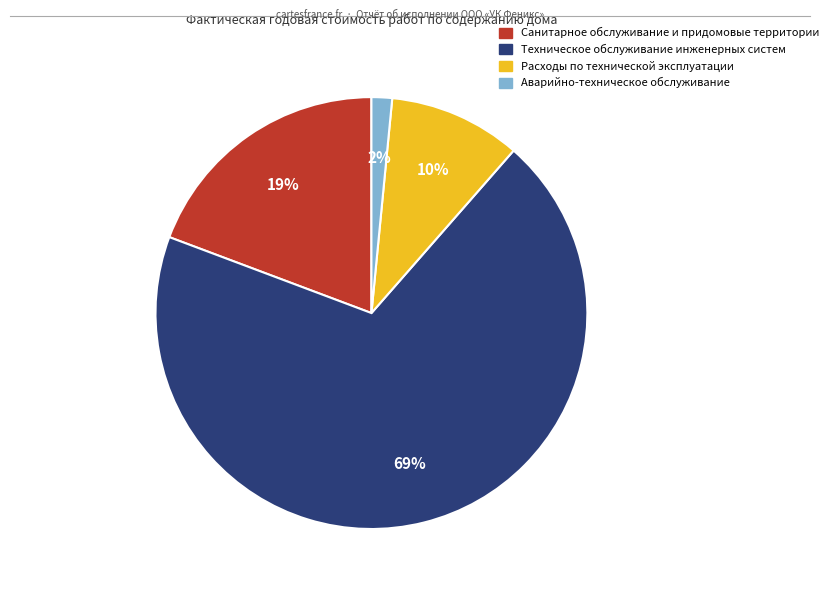

To the nearest percent, what is the combined percentage of Аварийно-техническое обслуживание and Санитарное обслуживание и придомовые территории?

21%